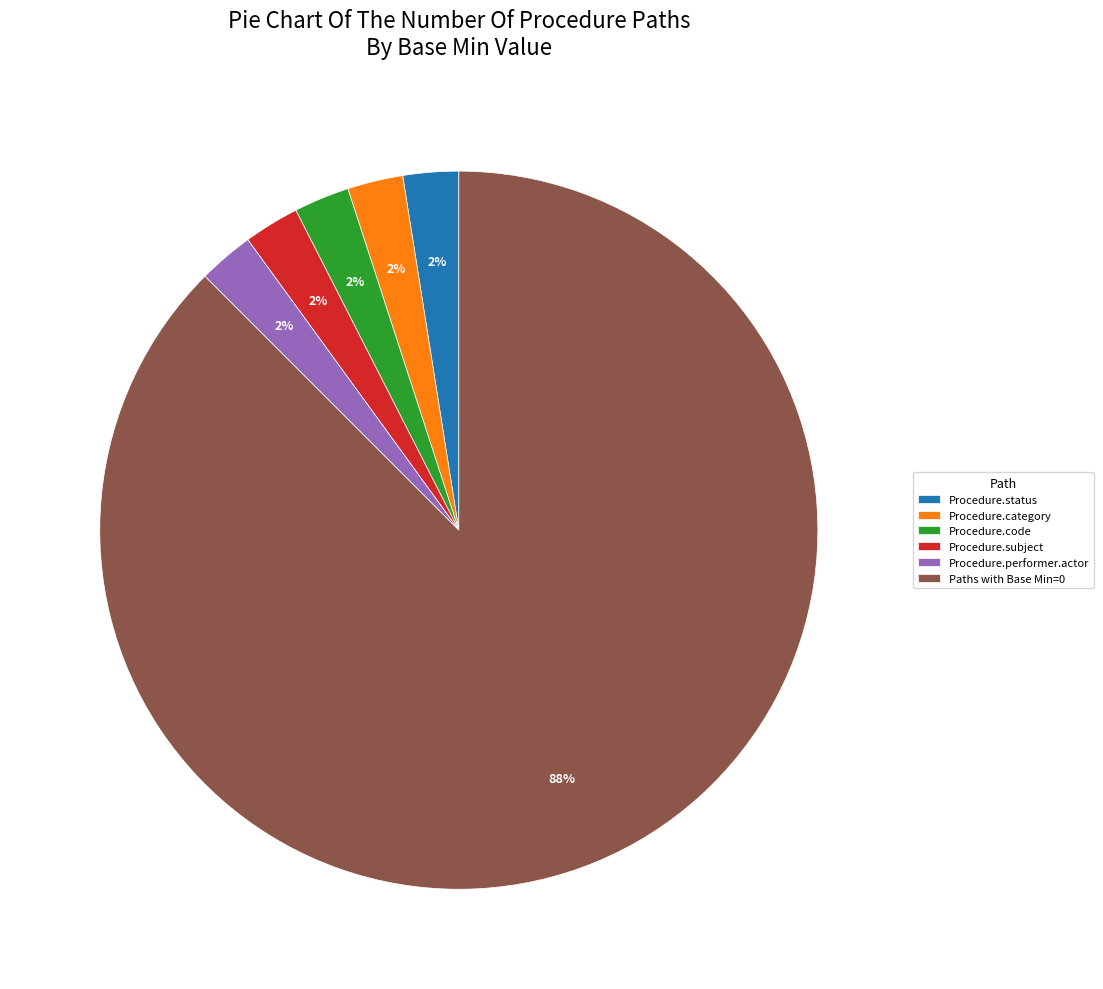

How many segments does this pie chart have?

6